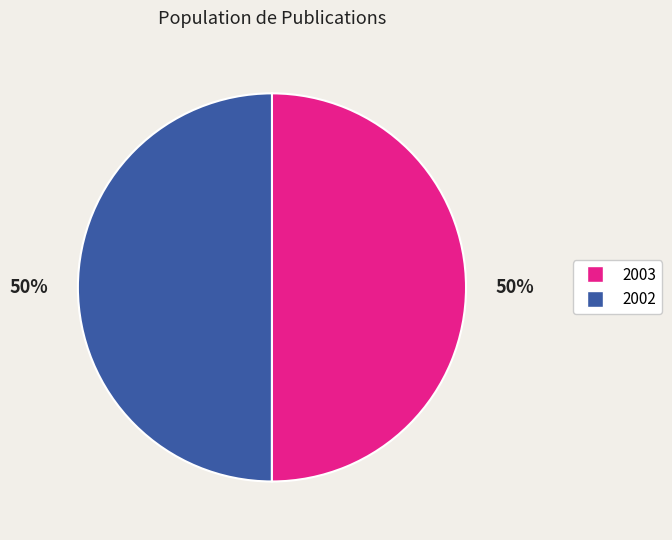

What percentage is the 2002 slice, to the nearest percent?

50%